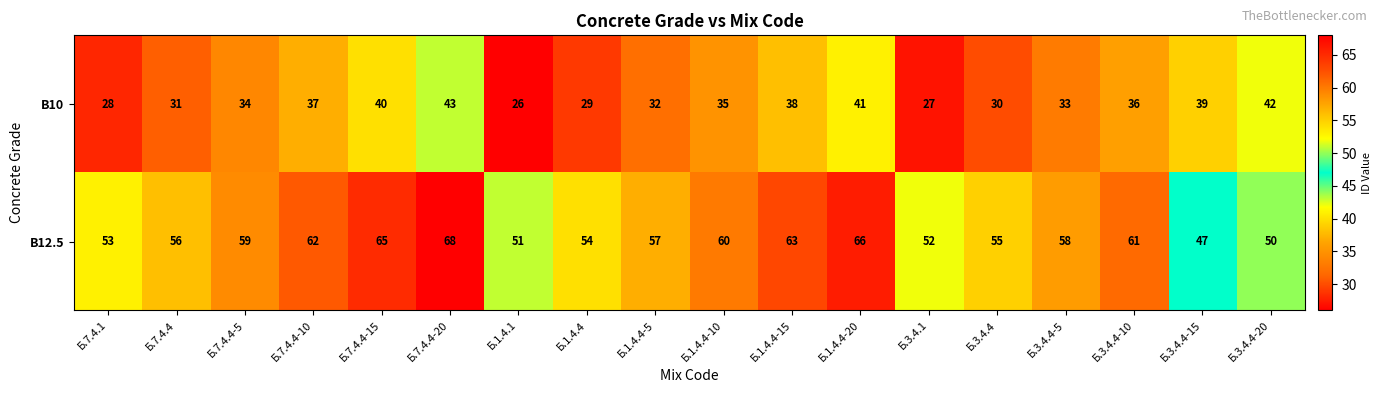

True or false: В10 has a value of 44 at Б.3.4.4-5.

False